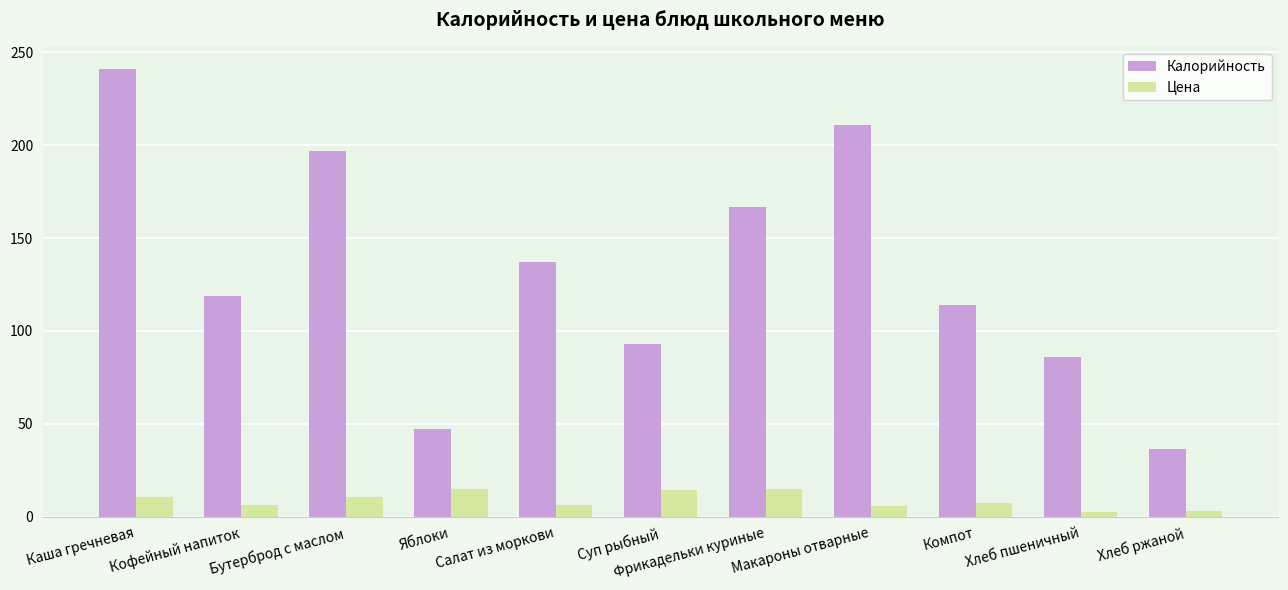

List the series in order of their overall mean, highest first.

Калорийность, Цена